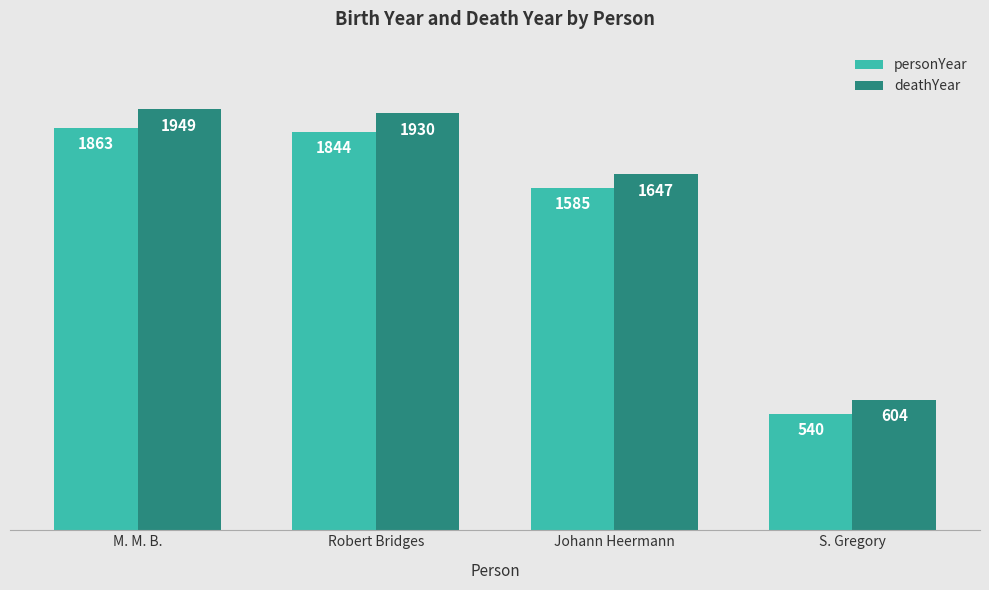

Between M. M. B. and S. Gregory, which series saw the biggest shift?

deathYear